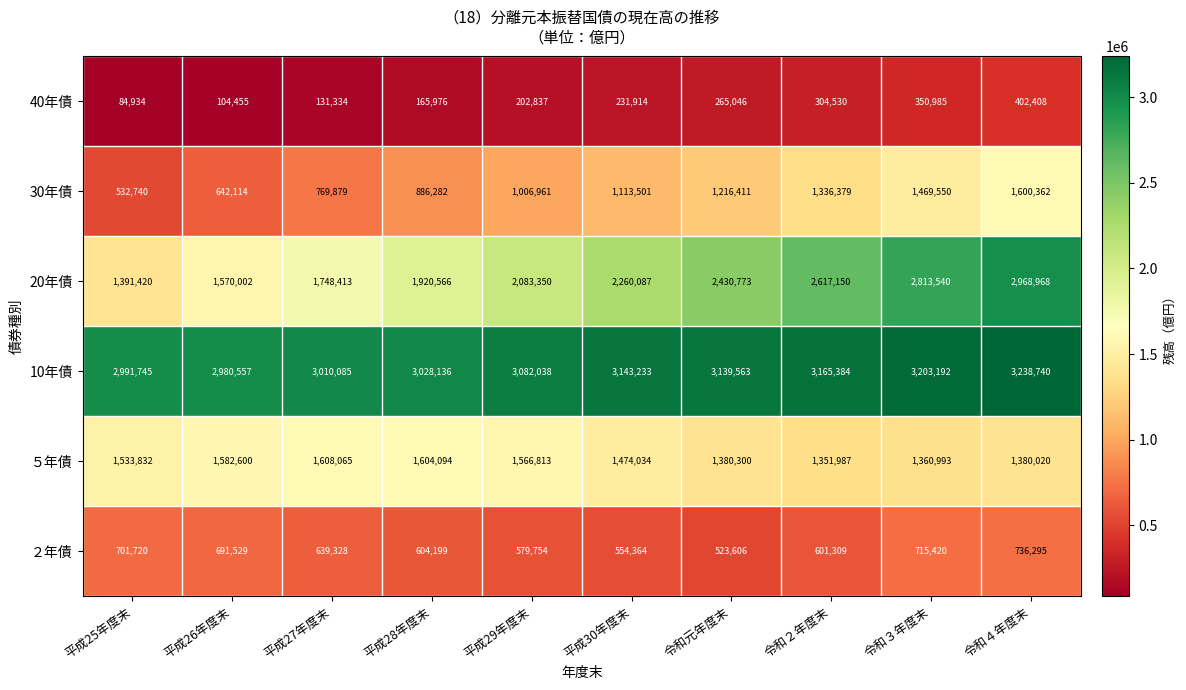

List the series in order of their peak value, lowest first.

40年債, ２年債, 30年債, ５年債, 20年債, 10年債